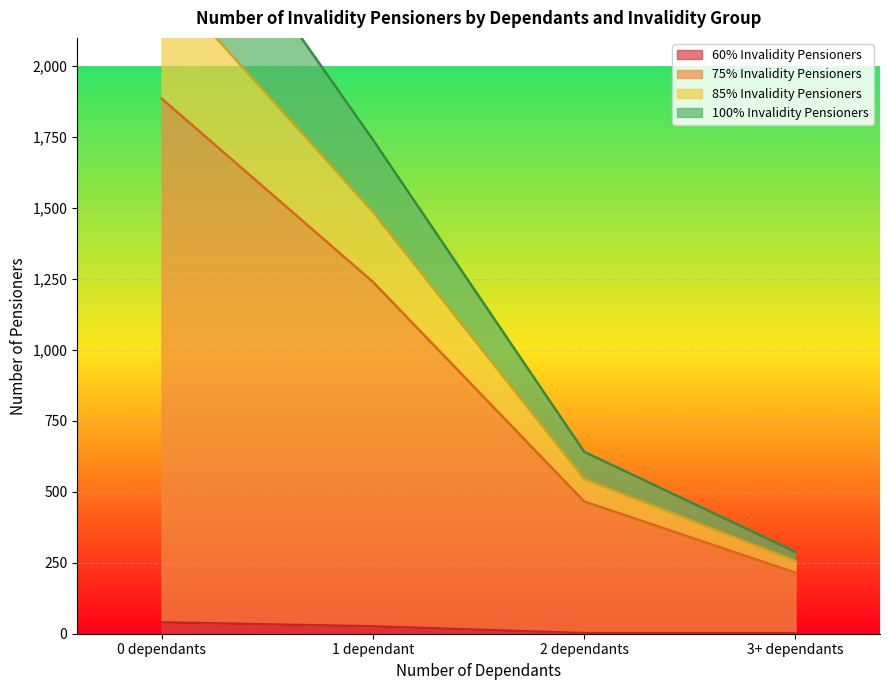

True or false: 75% Invalidity Pensioners and 60% Invalidity Pensioners cross at least once.

False